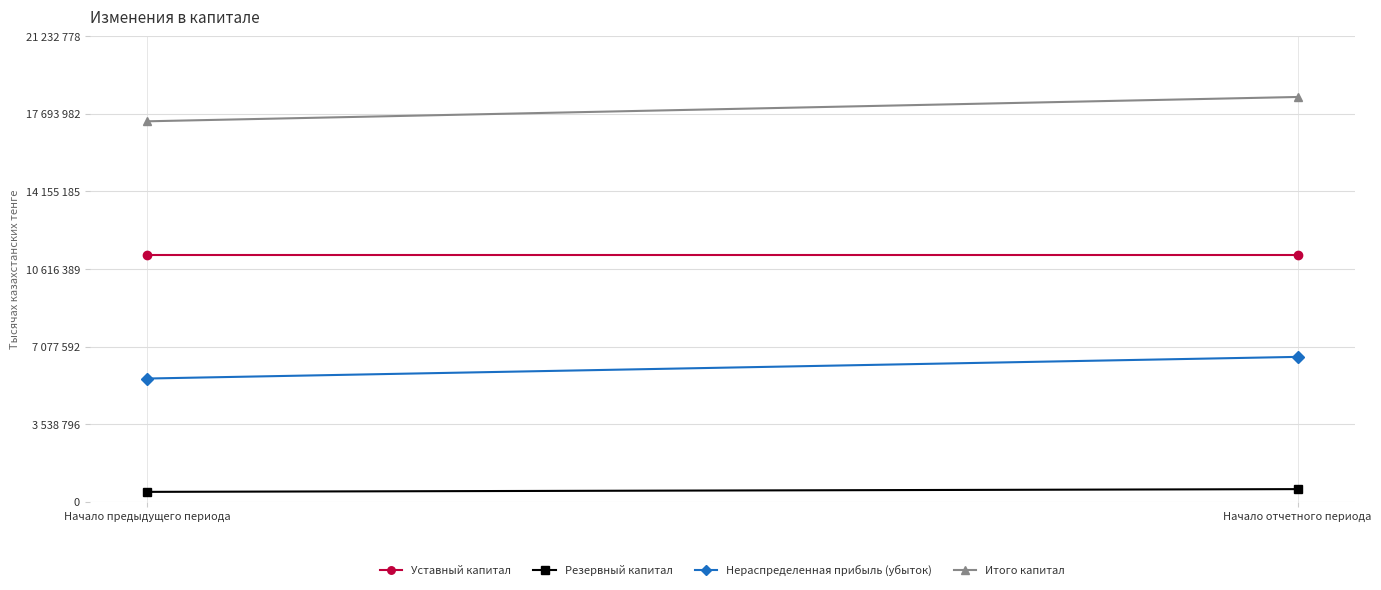

What is the difference between the maximum and minimum values in the Итого капитал series?

1109602